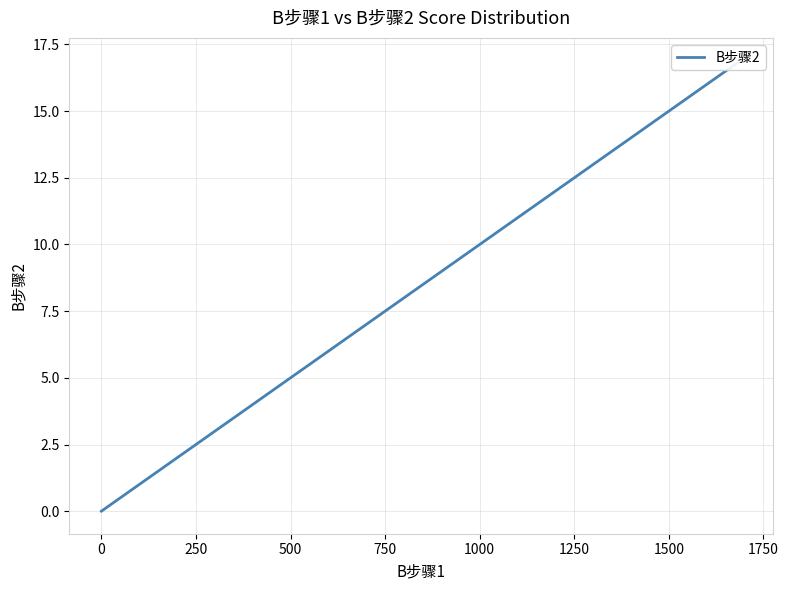

What is the sum of all values?

60.9